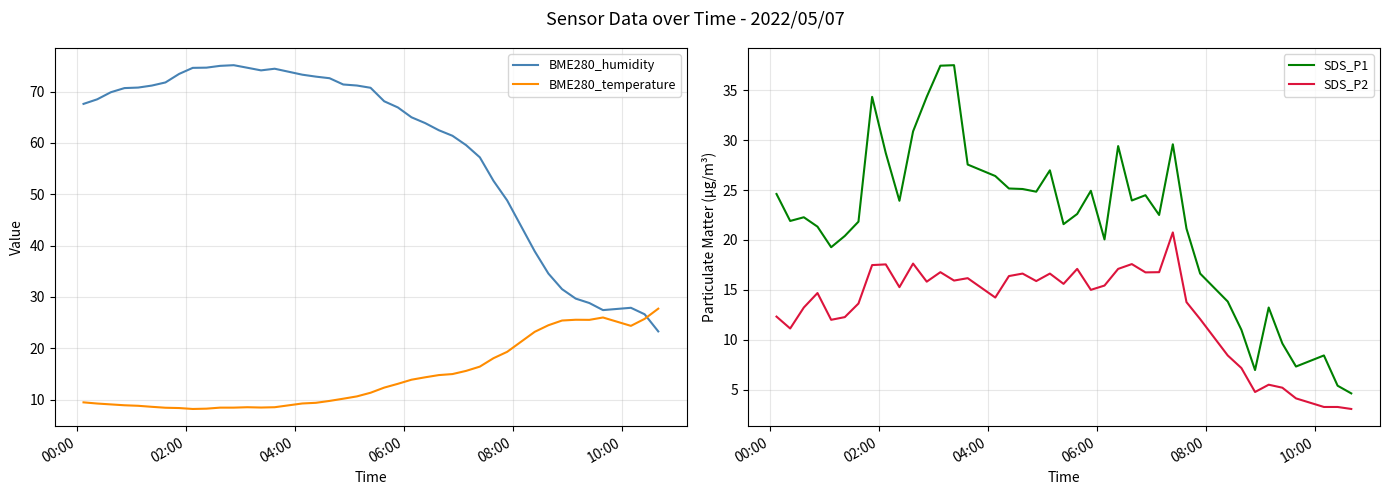

Which series ends up on top after the final intersection of BME280_humidity and BME280_temperature?

BME280_temperature